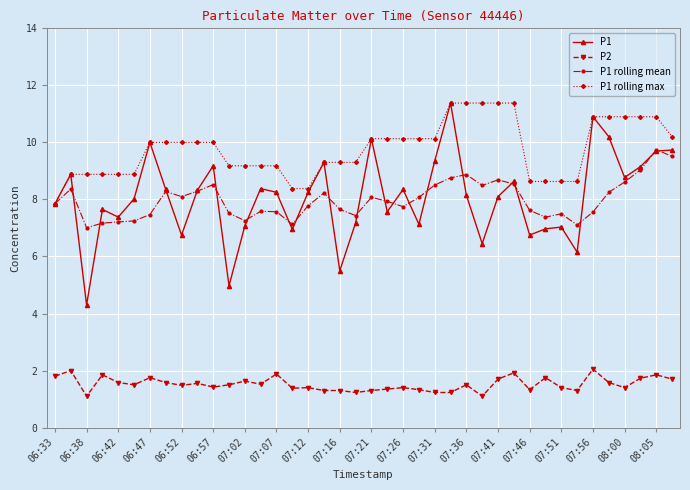

What is the value of the P2 point at the 16th from the left?

1.4